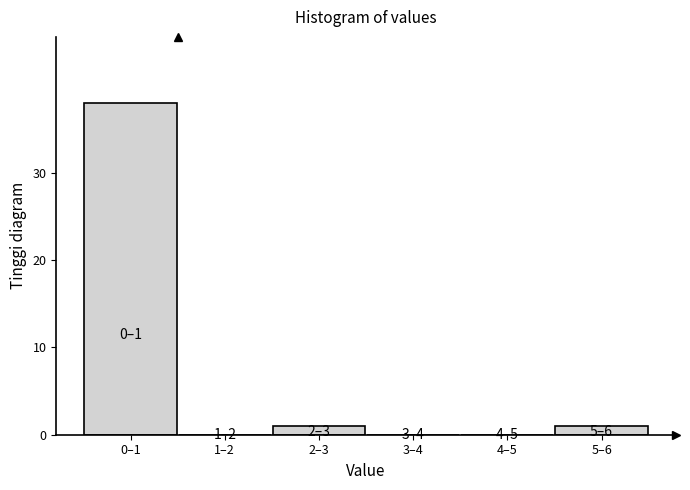

Reading left to right, transcribe all the data shown in this chart.

0–1=38	1–2=0	2–3=1	3–4=0	4–5=0	5–6=1